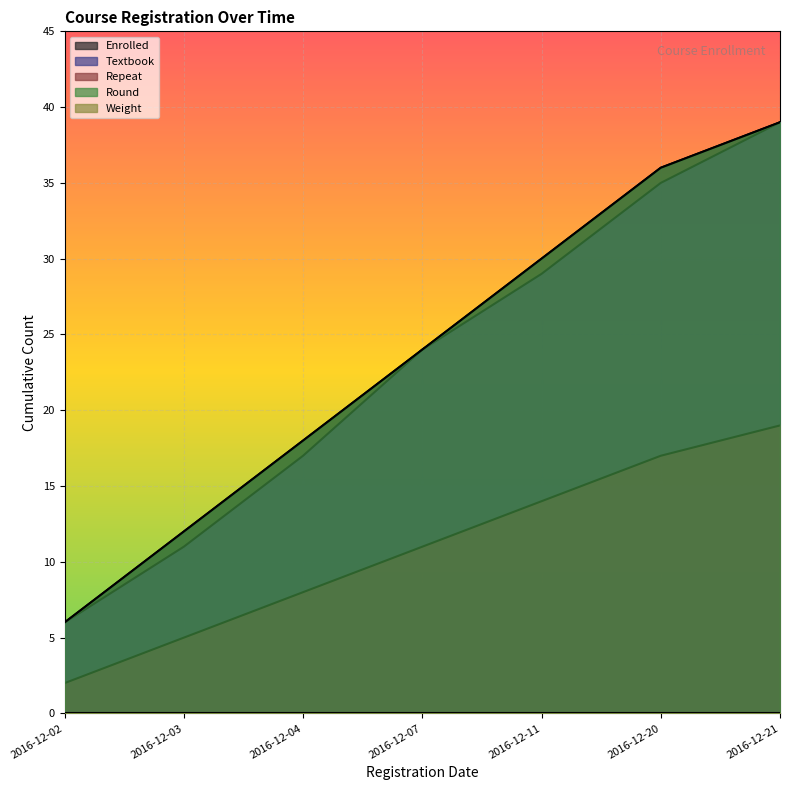

List the labels in order of Enrolled value, smallest first.

2016-12-02, 2016-12-03, 2016-12-04, 2016-12-07, 2016-12-11, 2016-12-20, 2016-12-21